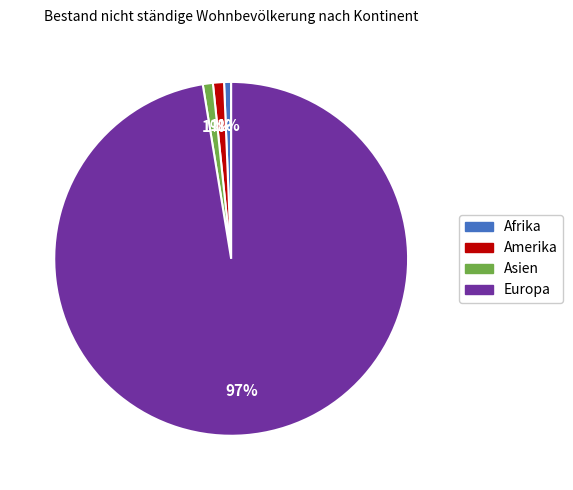

Count the number of slices in the pie.

4